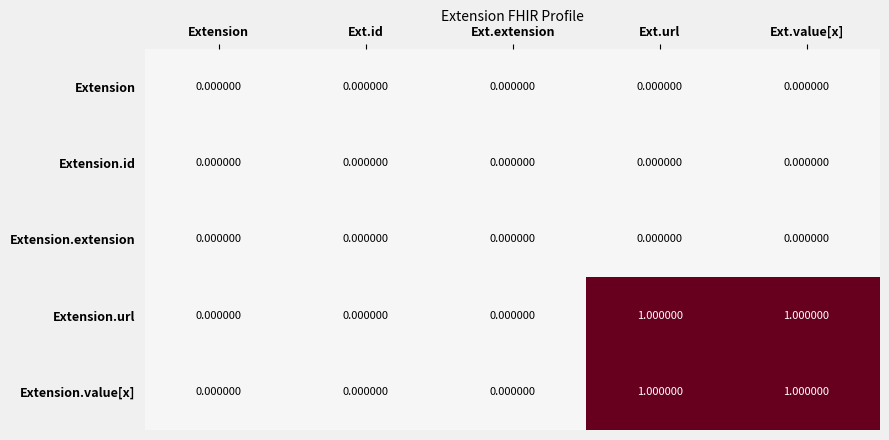

Reading left to right, list all the values displayed in this chart.

Extension: Extension=0	Ext.id=0	Ext.extension=0	Ext.url=0	Ext.value[x]=0
Extension.id: Extension=0	Ext.id=0	Ext.extension=0	Ext.url=0	Ext.value[x]=0
Extension.extension: Extension=0	Ext.id=0	Ext.extension=0	Ext.url=0	Ext.value[x]=0
Extension.url: Extension=0	Ext.id=0	Ext.extension=0	Ext.url=1	Ext.value[x]=1
Extension.value[x]: Extension=0	Ext.id=0	Ext.extension=0	Ext.url=1	Ext.value[x]=1